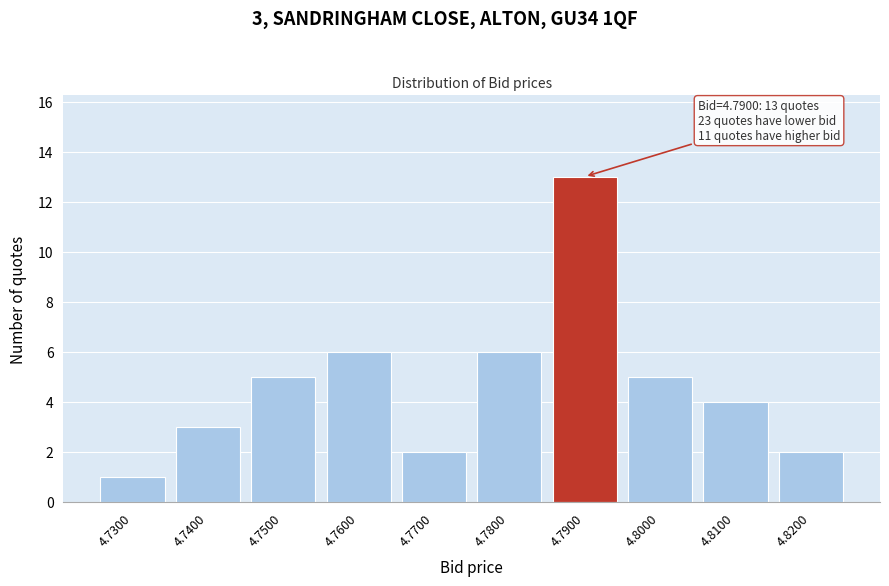

Reading right to left, transcribe all the data shown in this chart.

2	4	5	13	6	2	6	5	3	1